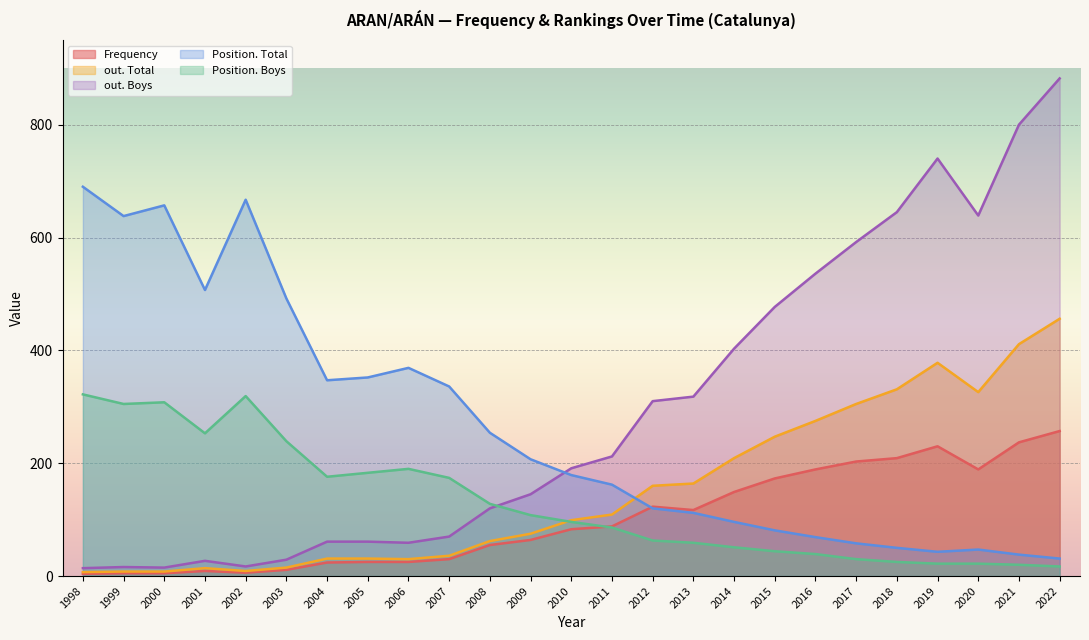

Where does the Position. Boys series first go above 96?

1998